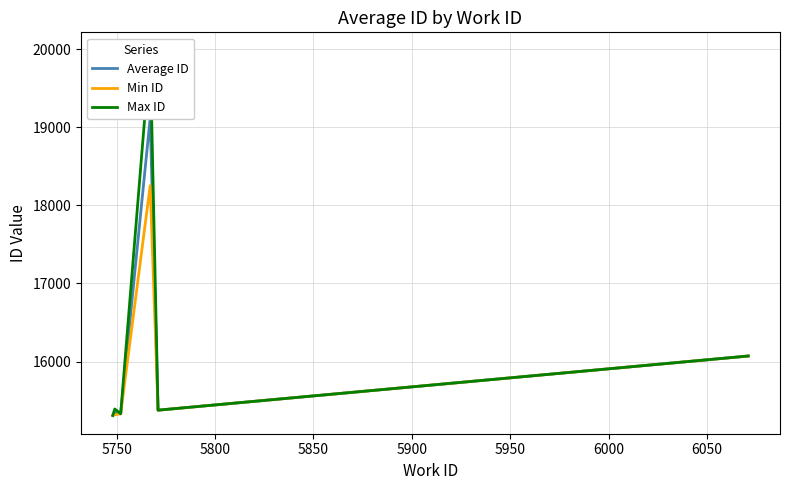

What is the average value of the Min ID series?

15944